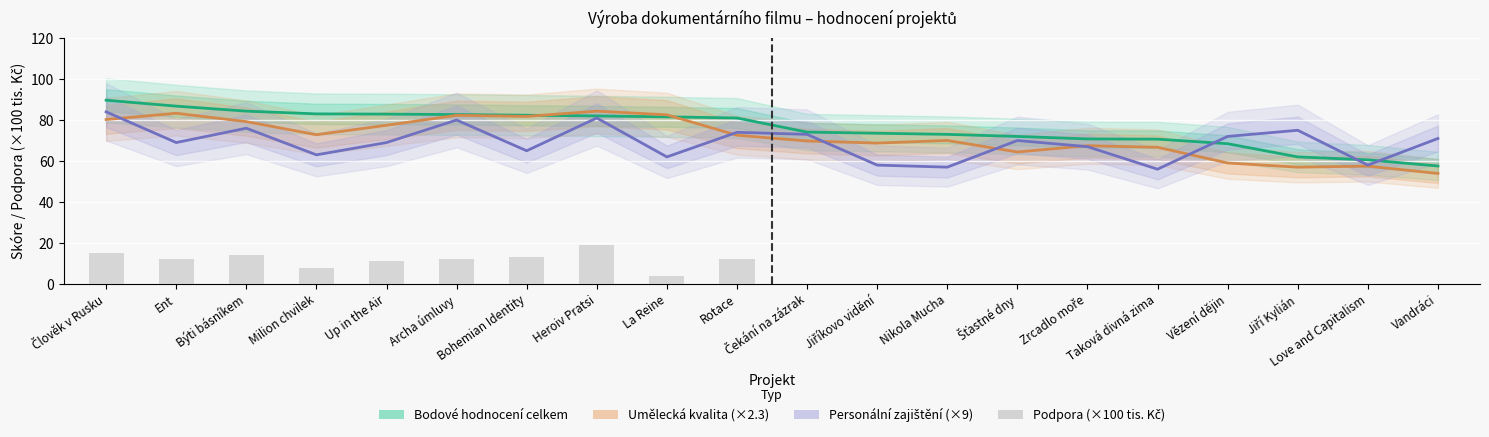

What is the difference between the Bodové hodnocení celkem values at Taková divná zima and Nikola Mucha?

2.3